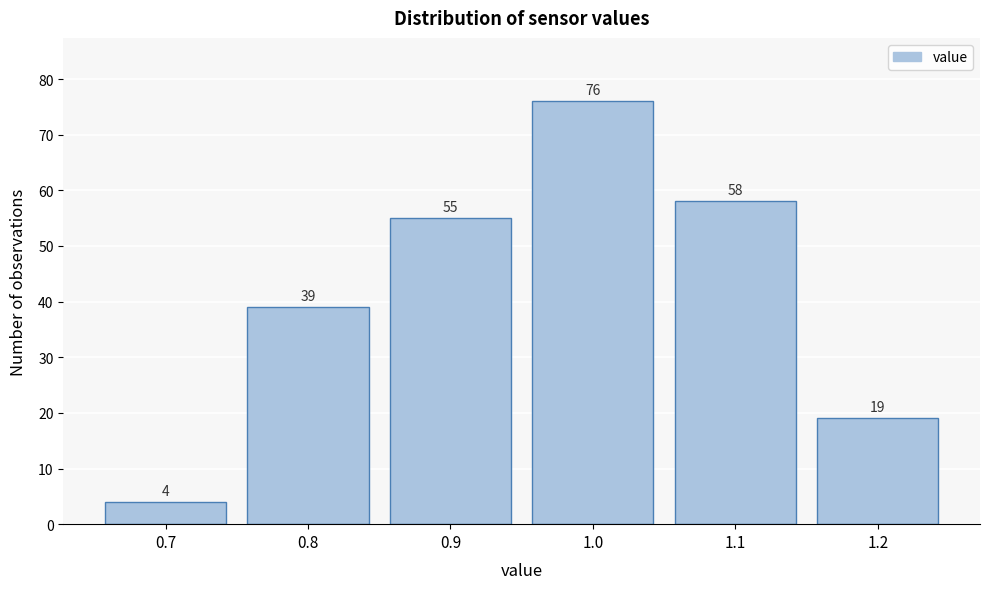

Reading left to right, extract all data points from this chart.

4	39	55	76	58	19